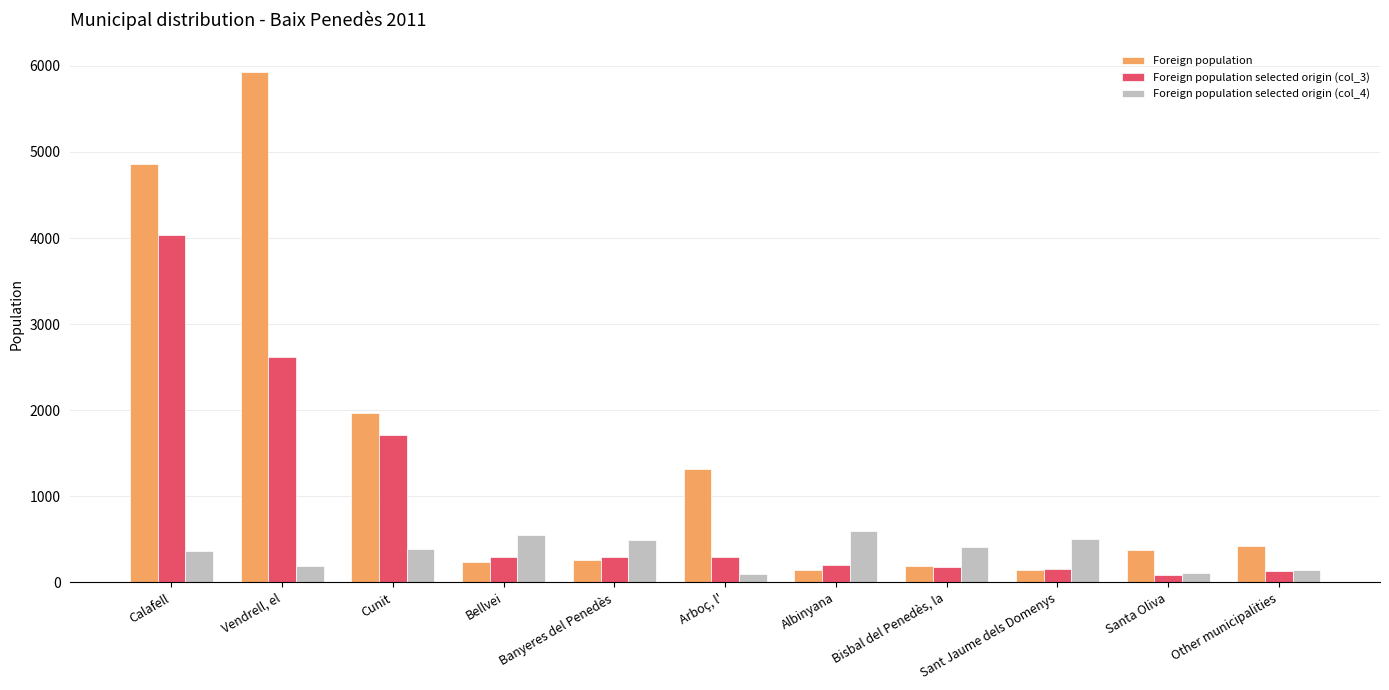

What is the label of the 5th bar from the right?

Albinyana